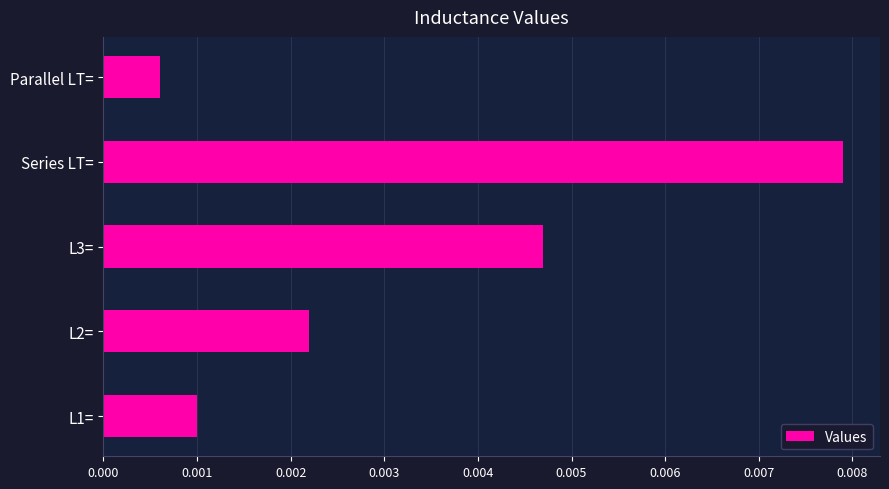

List the labels in order of value, largest first.

Series LT=, L3=, L2=, L1=, Parallel LT=